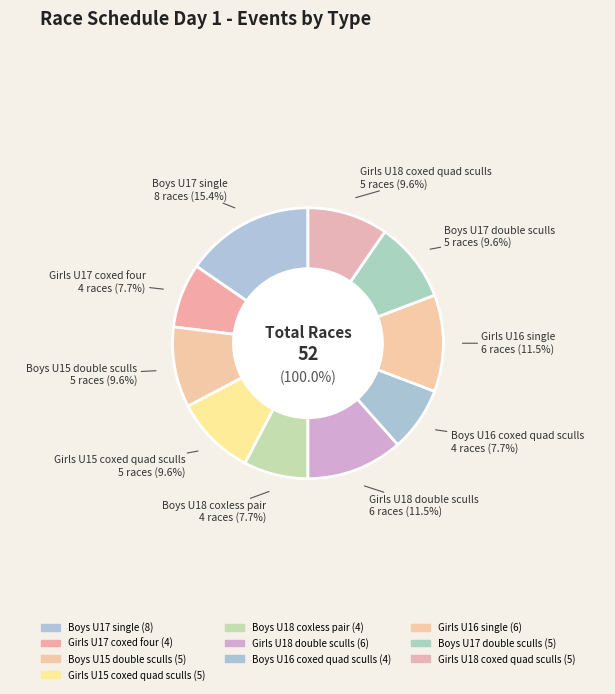

True or false: Girls U18 coxed quad sculls accounts for 10% of the total.

True